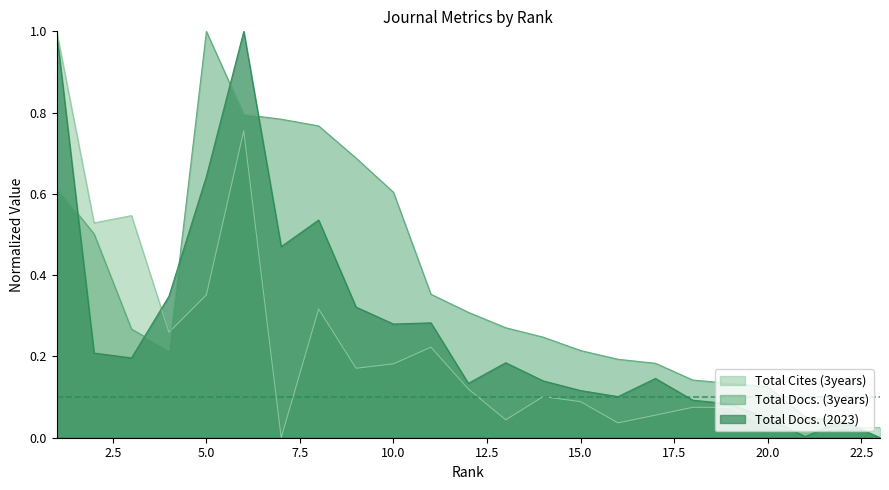

Reading left to right, list all the values displayed in this chart.

Total Docs. (2023): 1=1.0	2=0.2	3=0.2	4=0.3	5=0.6	6=1.0	7=0.5	8=0.5	9=0.3	10=0.3	11=0.3	12=0.1	13=0.2	14=0.1	15=0.1	16=0.1	17=0.1	18=0.1	19=0.1	20=0.0	21=0.0	22=0.0	23=0.0
Total Docs. (3years): 1=0.6	2=0.5	3=0.3	4=0.2	5=1.0	6=0.8	7=0.8	8=0.8	9=0.7	10=0.6	11=0.4	12=0.3	13=0.3	14=0.2	15=0.2	16=0.2	17=0.2	18=0.1	19=0.1	20=0.1	21=0.1	22=0.0	23=0.0
Total Cites (3years): 1=1.0	2=0.5	3=0.5	4=0.3	5=0.4	6=0.8	7=0.0	8=0.3	9=0.2	10=0.2	11=0.2	12=0.1	13=0.0	14=0.1	15=0.1	16=0.0	17=0.1	18=0.1	19=0.1	20=0.0	21=0.0	22=0.0	23=0.0